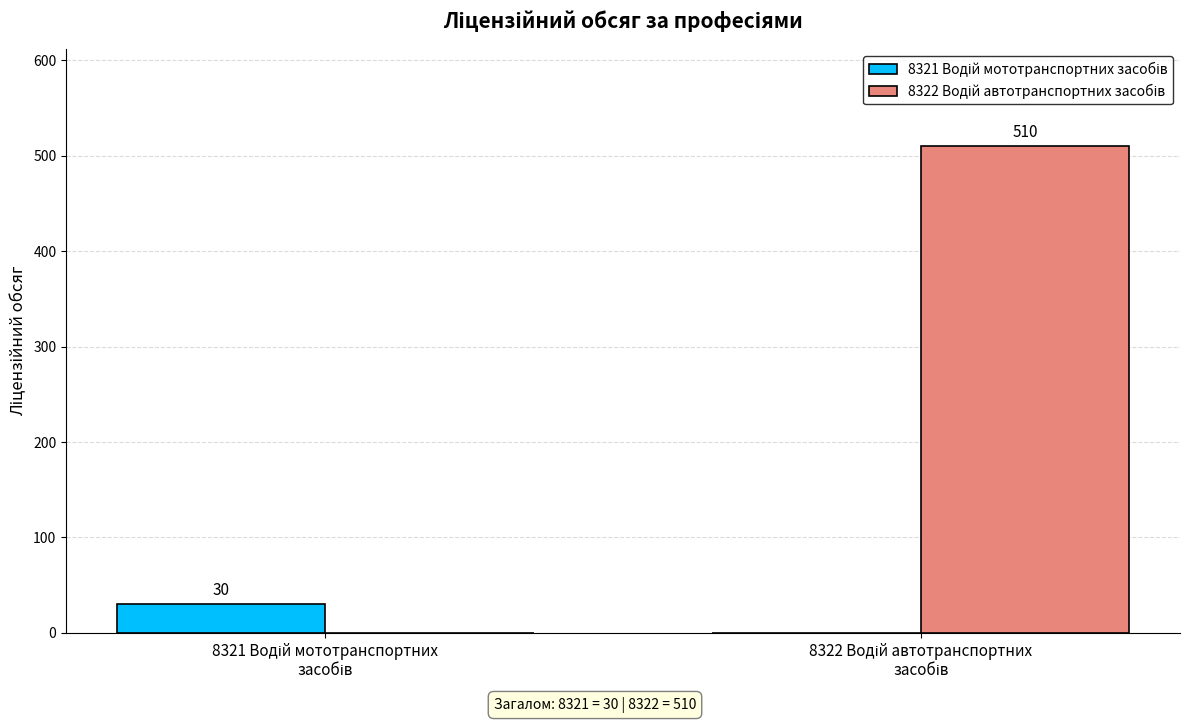

What is the greatest value displayed?

510